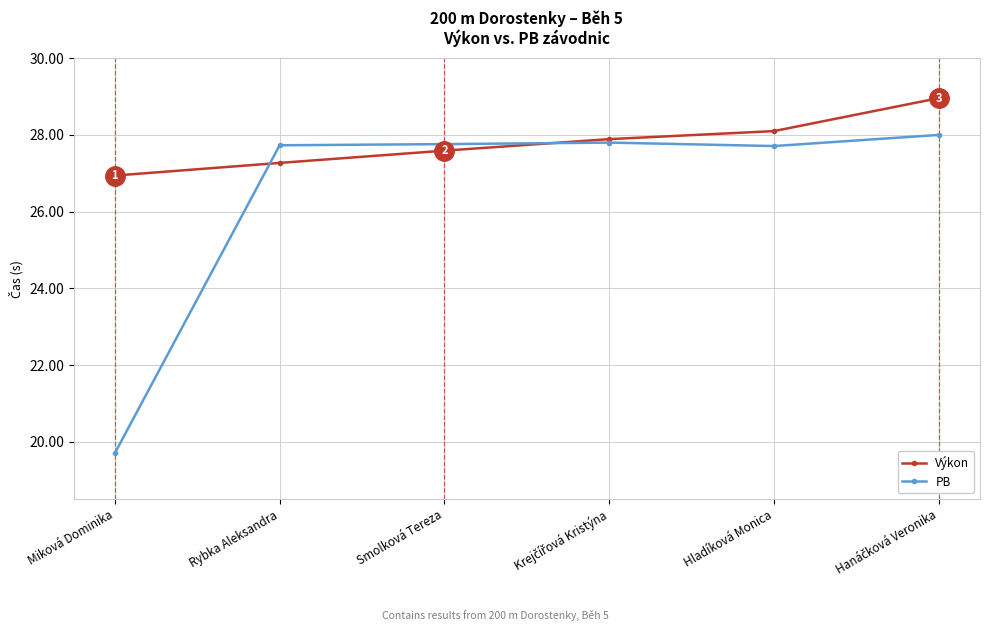

What is the value of the PB point at the 1st from the left?

19.7